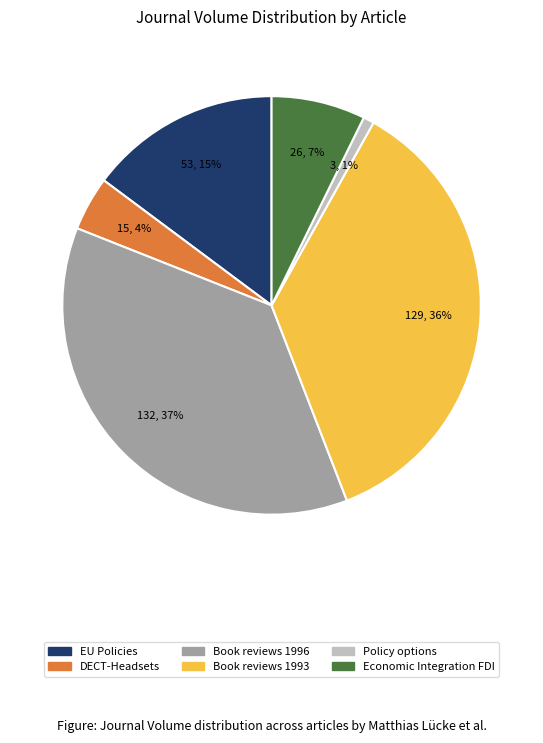

Does any single category account for the majority?

No